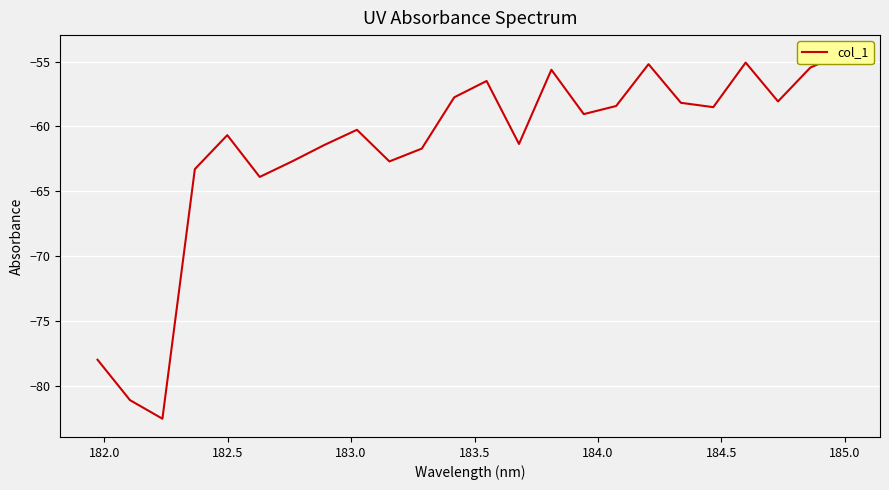

Count the number of categories in the chart.

24